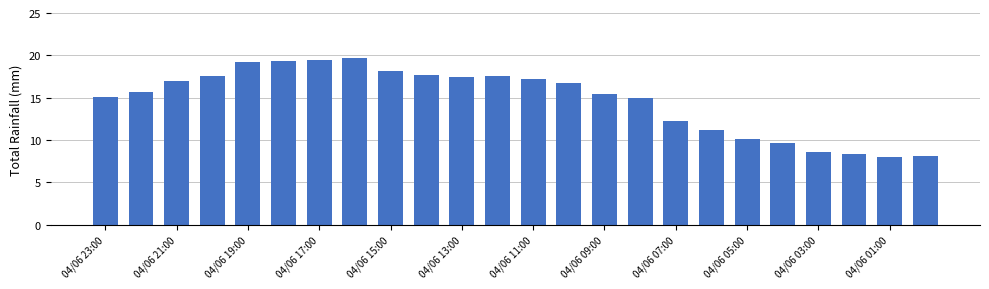

What is the minimum value shown in the chart?

8.0